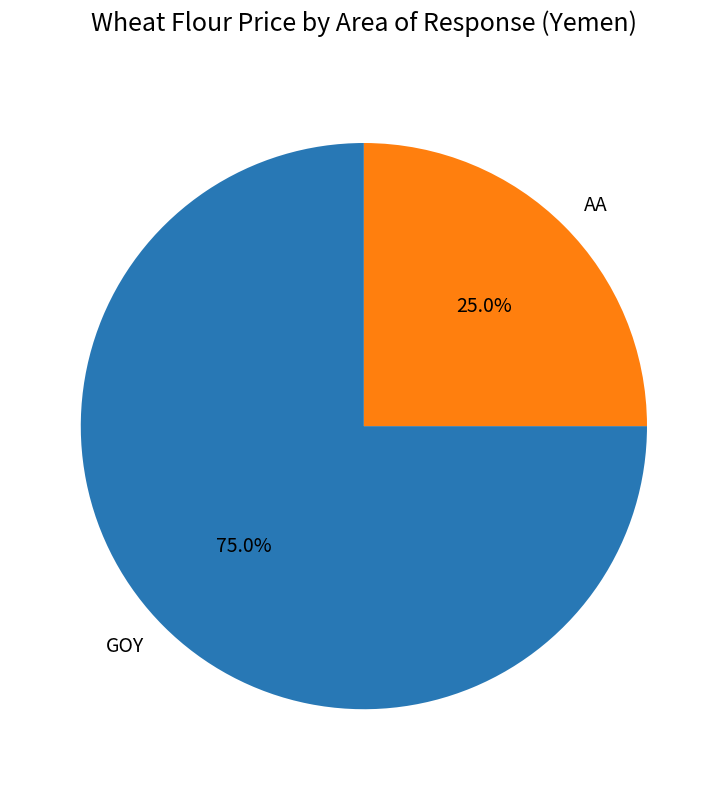

Combined, what portion of the pie is AA and GOY?

100.0%